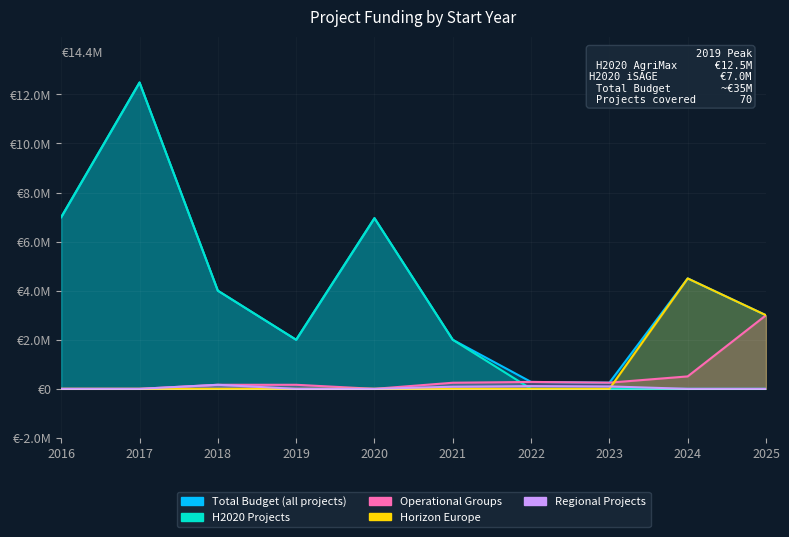

Reading left to right, extract all data points from this chart.

Total Budget (all projects): 6996922	12484461	3999674	1999580	6955758	1999846	281639	251662	4499800	2999756
H2020 Projects: 6996922	12484461	3999674	1999580	6955758	1999846	0	0	0	0
Operational Groups: 0	0	164733	165000	0	248118	281639	251662	506703	2999756
Horizon Europe: 0	0	0	0	0	0	0	0	4499800	2999756
Regional Projects: 0	0	164733	0	0	86645	111909	98619	0	0